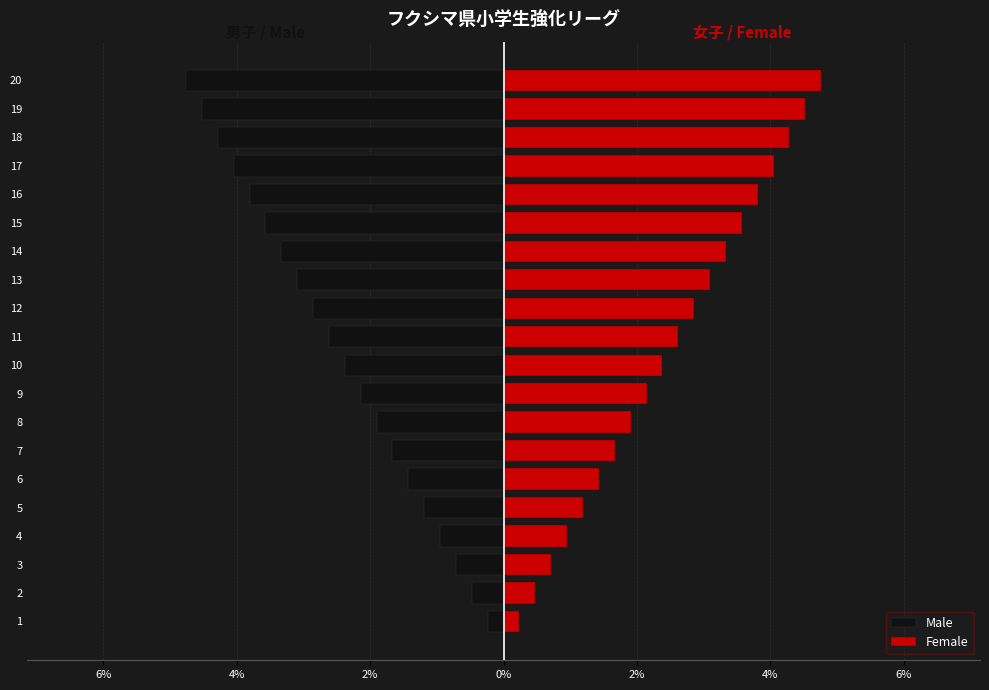

True or false: Female has a value of 3.7 at 9.

False